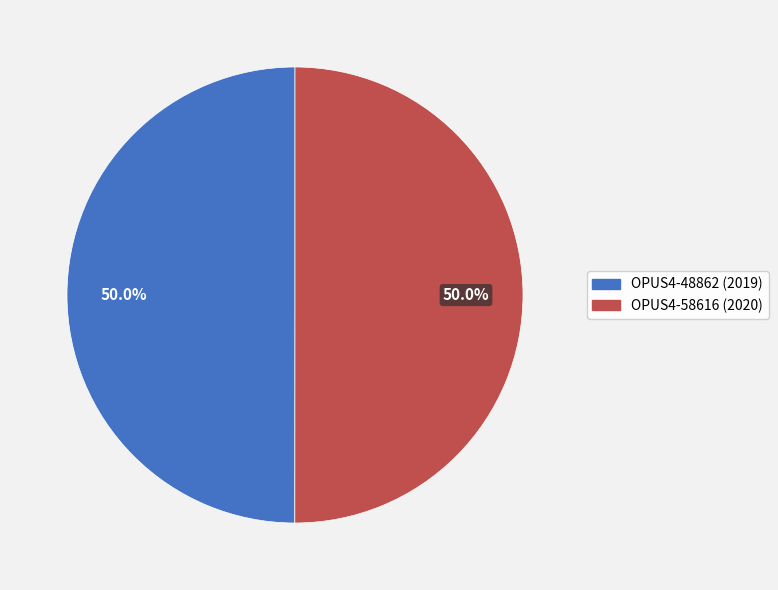

How many slices are in this pie chart?

2